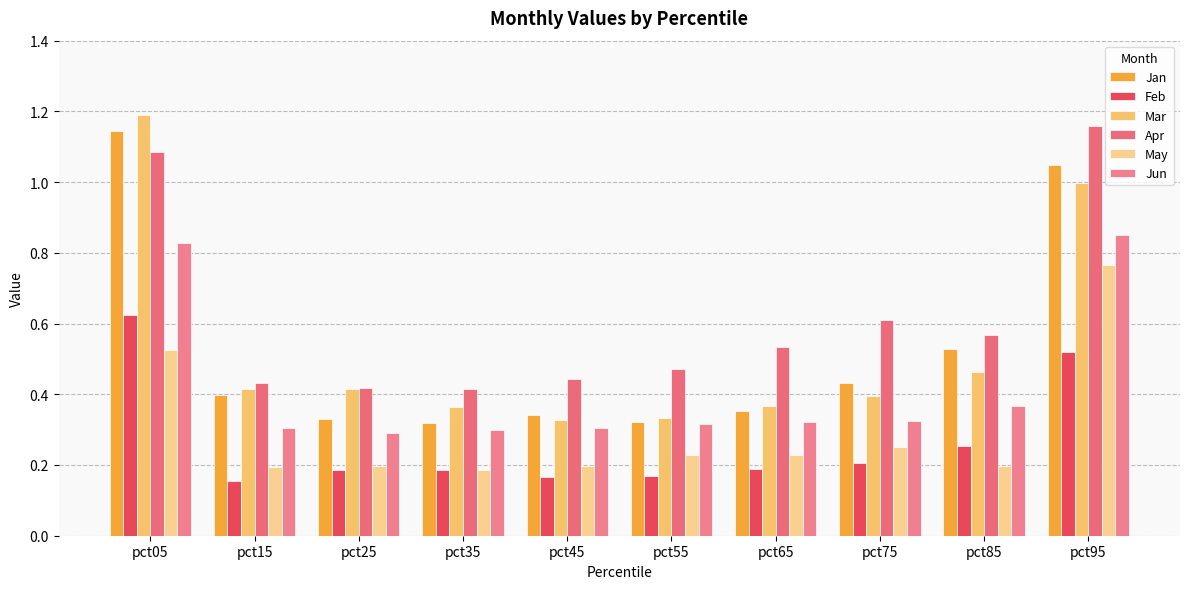

Reading right to left, extract all data points from this chart.

Jan: pct95=1.0	pct85=0.5	pct75=0.4	pct65=0.4	pct55=0.3	pct45=0.3	pct35=0.3	pct25=0.3	pct15=0.4	pct05=1.1
Feb: pct95=0.5	pct85=0.3	pct75=0.2	pct65=0.2	pct55=0.2	pct45=0.2	pct35=0.2	pct25=0.2	pct15=0.2	pct05=0.6
Mar: pct95=1.0	pct85=0.5	pct75=0.4	pct65=0.4	pct55=0.3	pct45=0.3	pct35=0.4	pct25=0.4	pct15=0.4	pct05=1.2
Apr: pct95=1.2	pct85=0.6	pct75=0.6	pct65=0.5	pct55=0.5	pct45=0.4	pct35=0.4	pct25=0.4	pct15=0.4	pct05=1.1
May: pct95=0.8	pct85=0.2	pct75=0.3	pct65=0.2	pct55=0.2	pct45=0.2	pct35=0.2	pct25=0.2	pct15=0.2	pct05=0.5
Jun: pct95=0.9	pct85=0.4	pct75=0.3	pct65=0.3	pct55=0.3	pct45=0.3	pct35=0.3	pct25=0.3	pct15=0.3	pct05=0.8